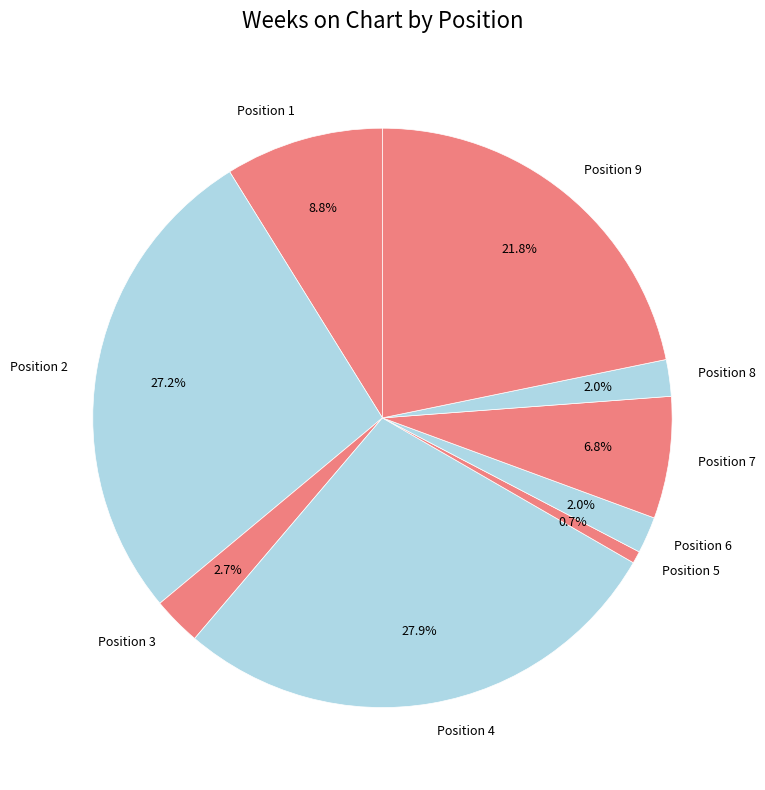

Which has a higher value, Position 7 or Position 9?

Position 9